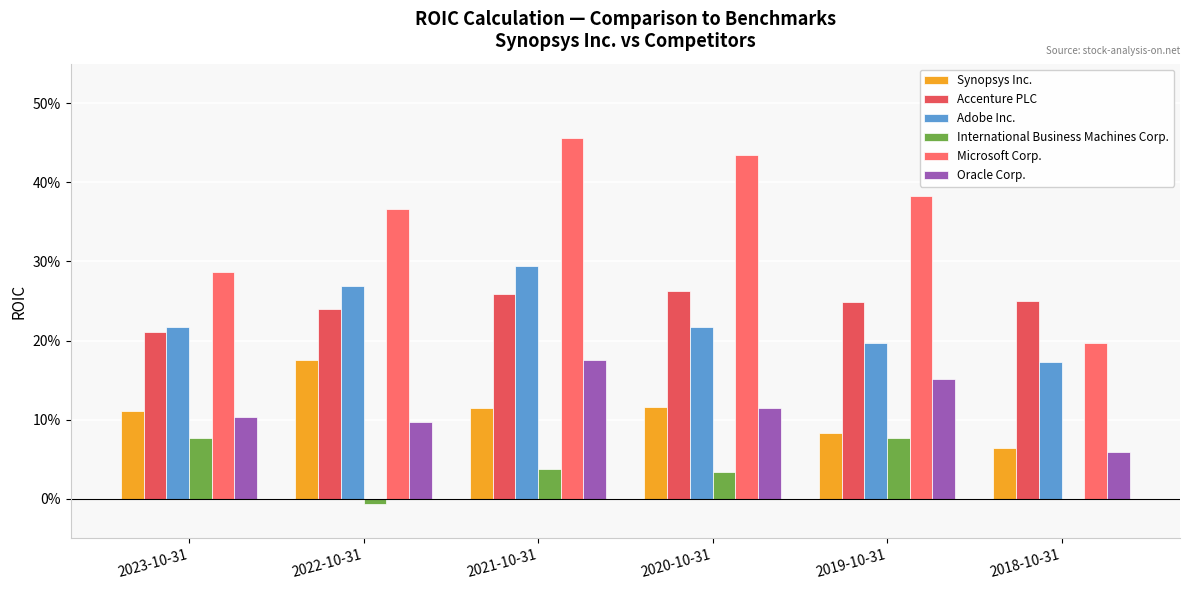

Does the chart contain stacked bars?

No